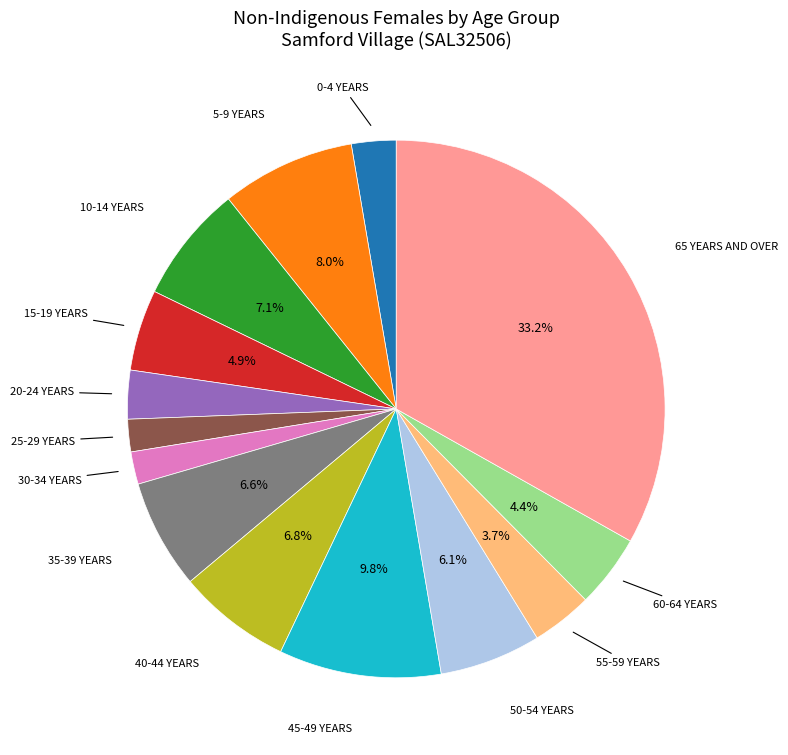

Is there any slice that represents more than half of the pie?

No